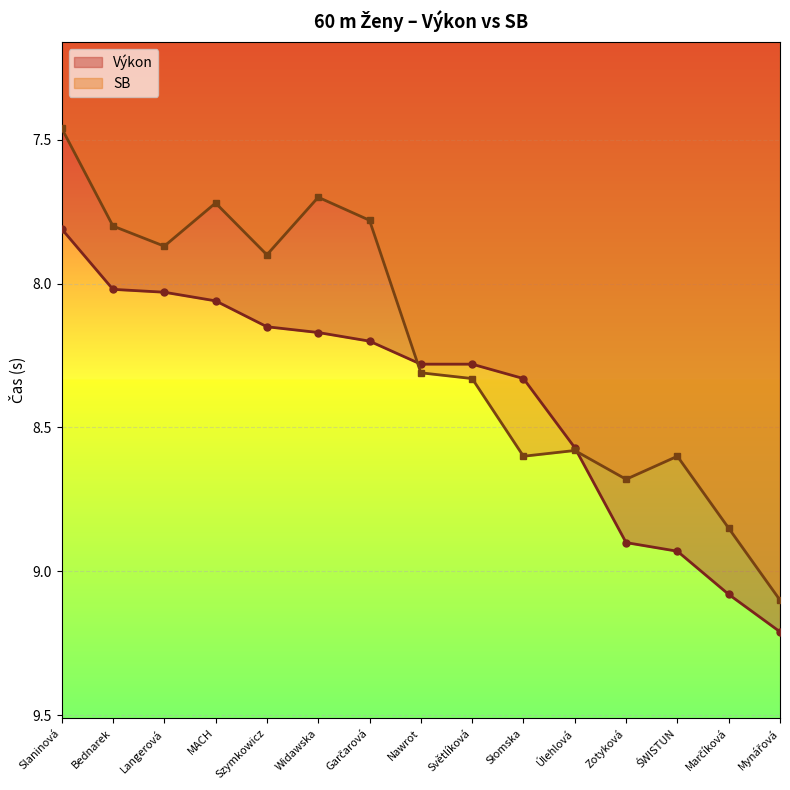

What is the approximate value of Výkon at Úlehlová?

8.6